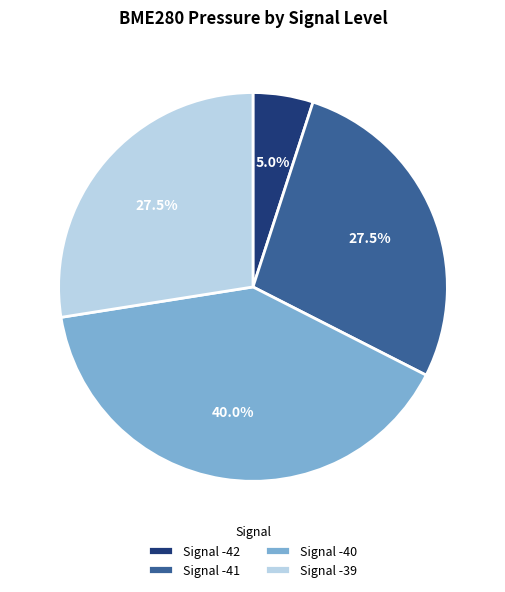

What is the ratio of the value at Signal -39 to the value at Signal -42?

5.5